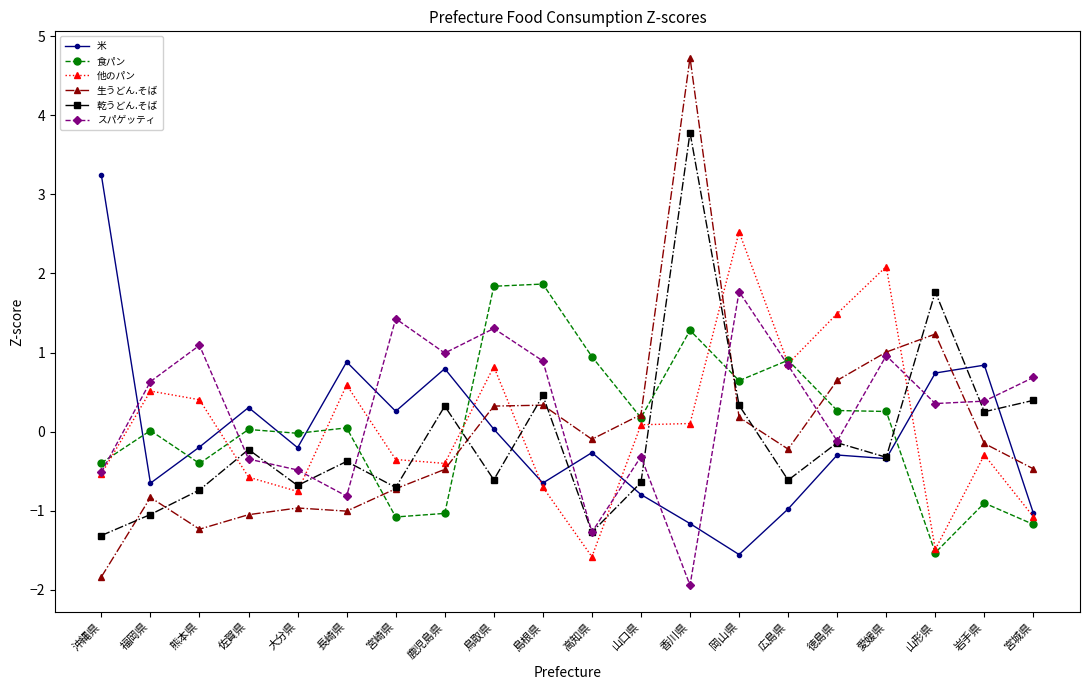

In 米, how many points are lower than both neighbors (excluding endpoints)?

6